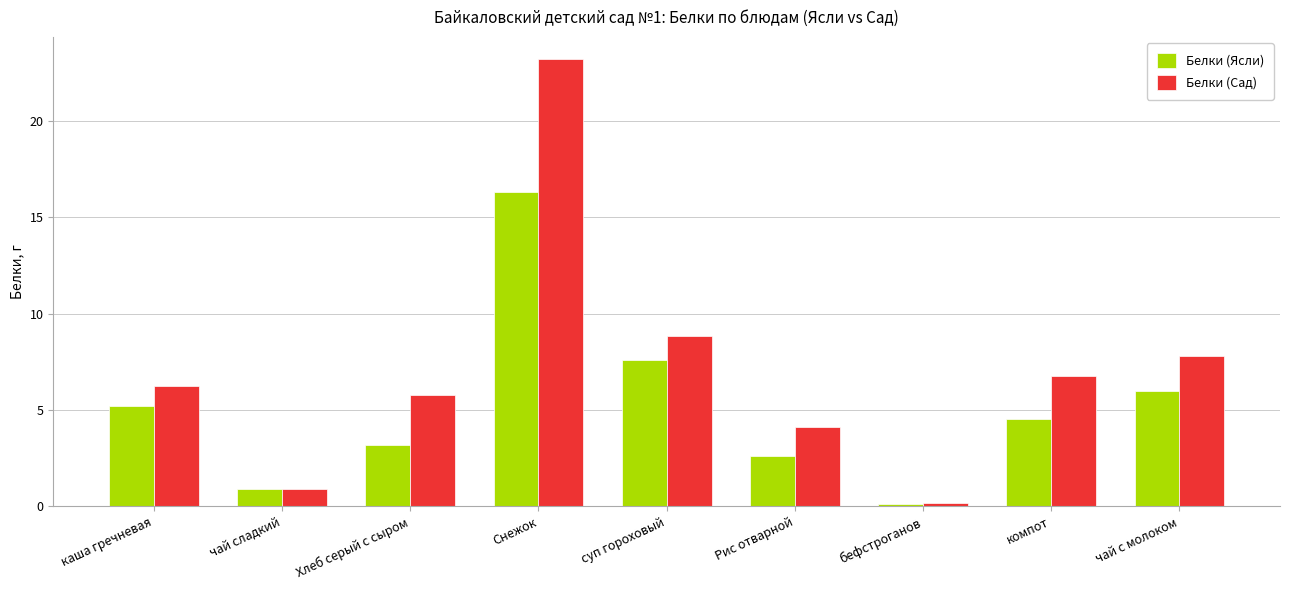

What is the average value of the Белки (Сад) series?

7.1